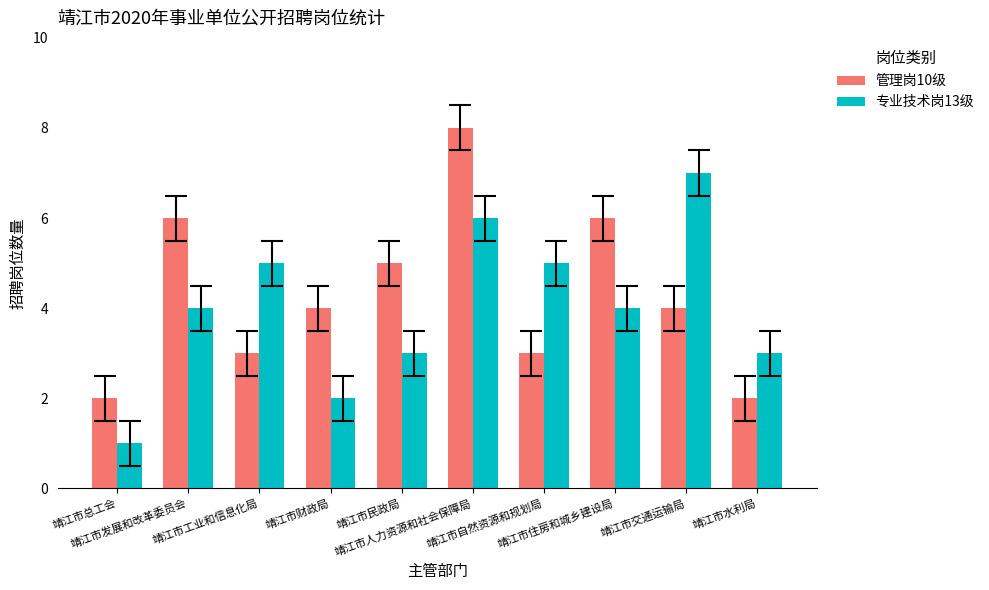

Read the 专业技术岗13级 value at 靖江市交通运输局.

7